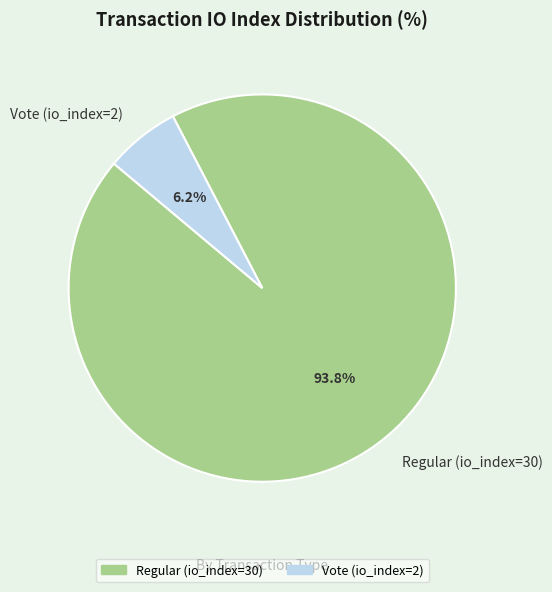

Is it true that Vote (io_index=2) is 1% of the pie?

False